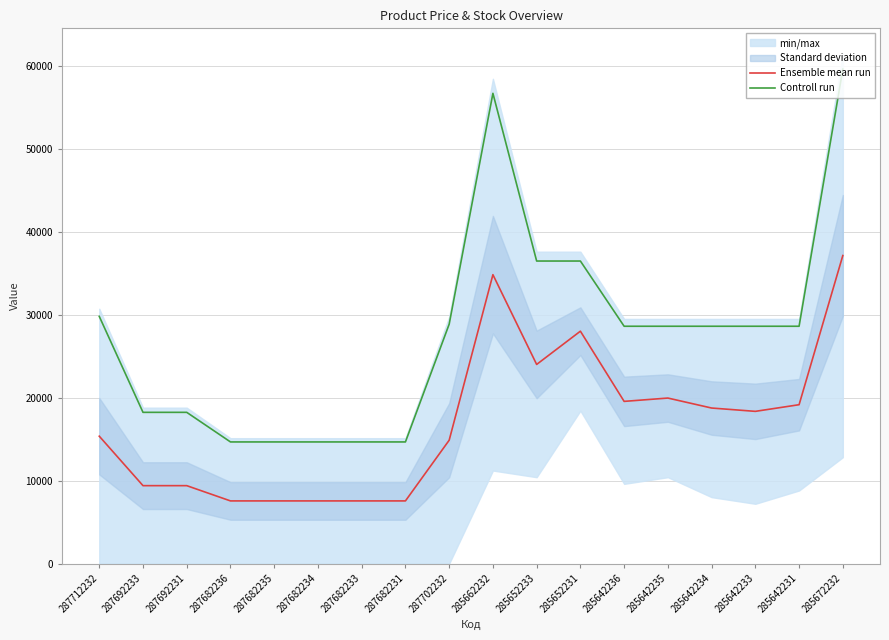

What is the total value across all series at 287682234?

22226.4